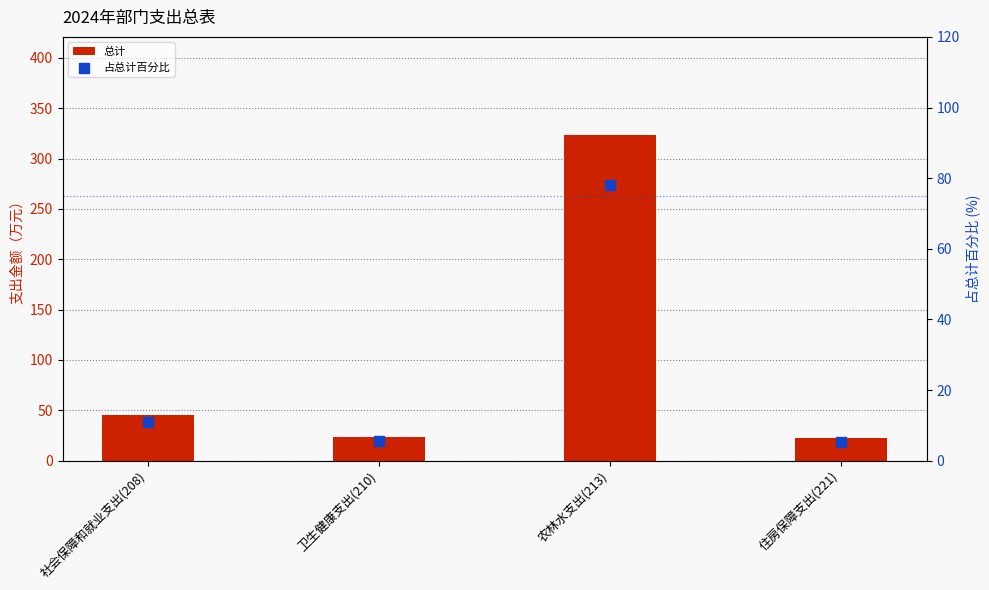

What is the total value across all series at 农林水支出(213)?

401.8